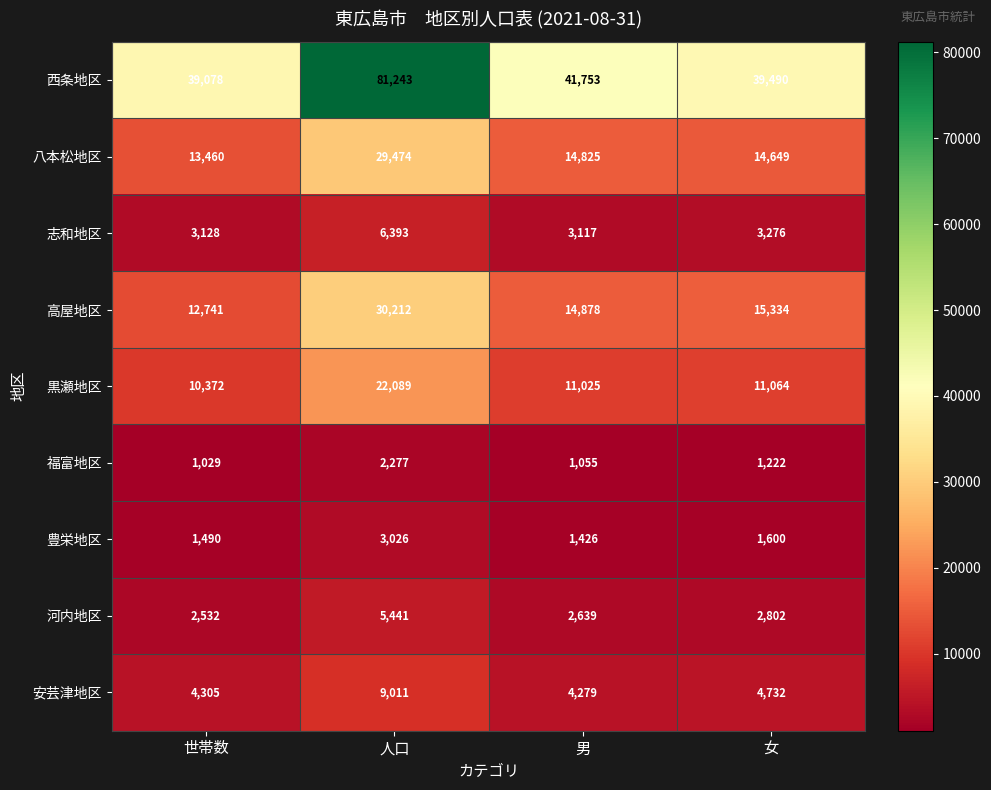

What is the spread (max minus min) of values at 男?

40698